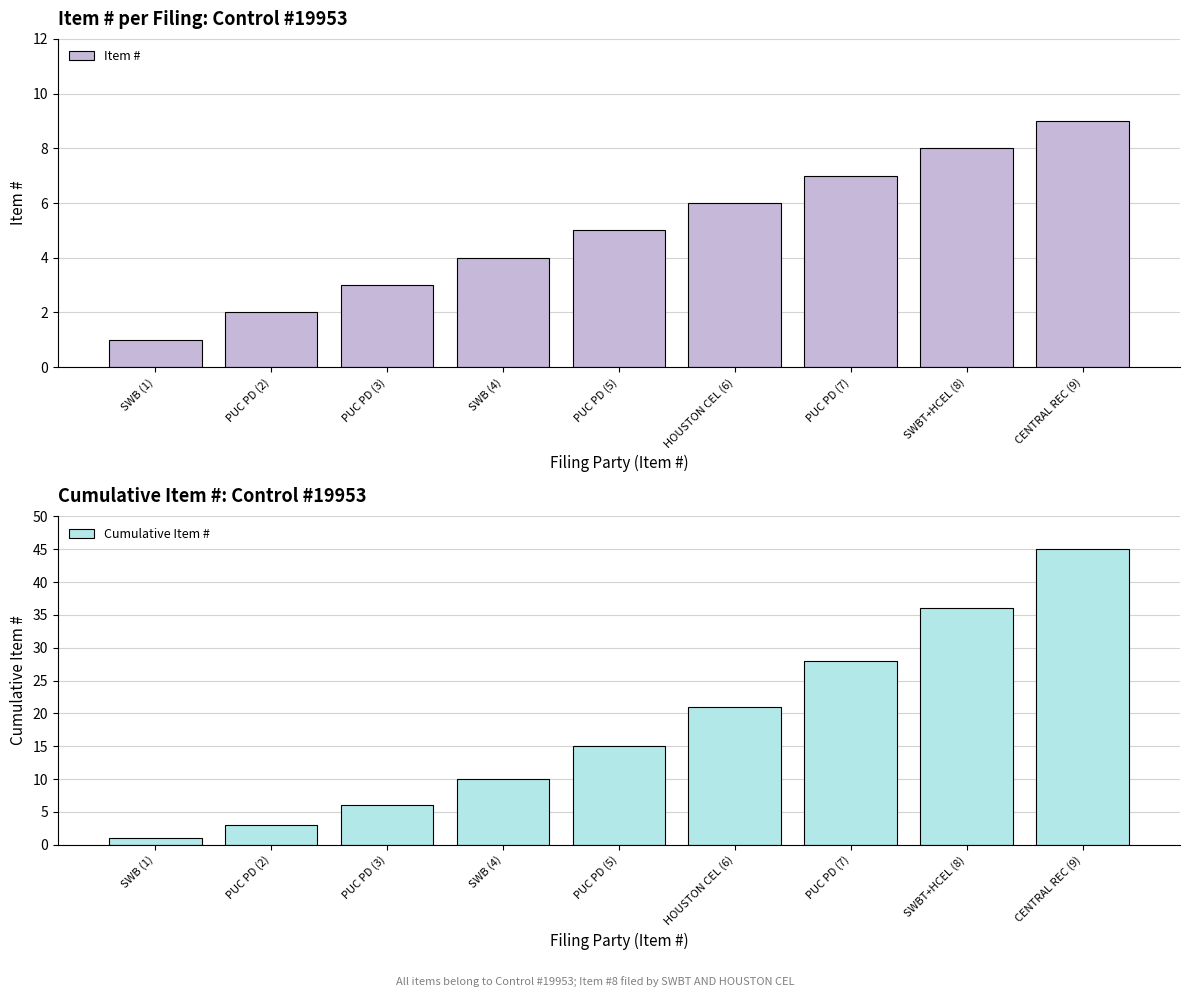

Which series has the largest range (max minus min)?

Cumulative Item #